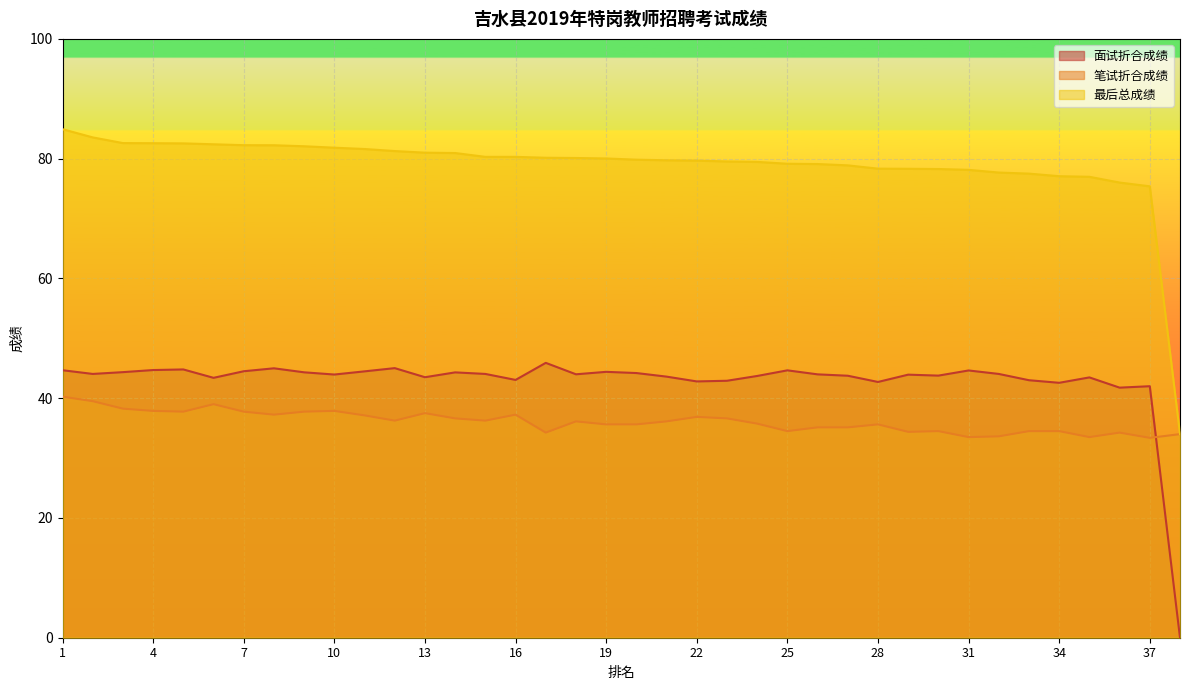

What is the value of the 笔试折合成绩 point at the 24th from the left?

35.8